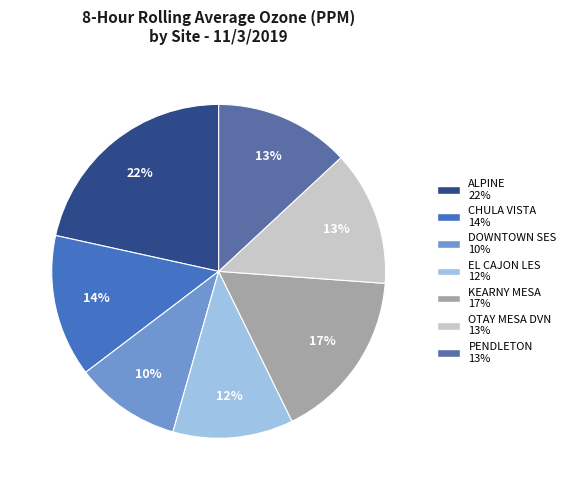

Rank the categories by value from highest to lowest.

ALPINE, KEARNY MESA, CHULA VISTA, OTAY MESA DVN, PENDLETON, EL CAJON LES, DOWNTOWN SES